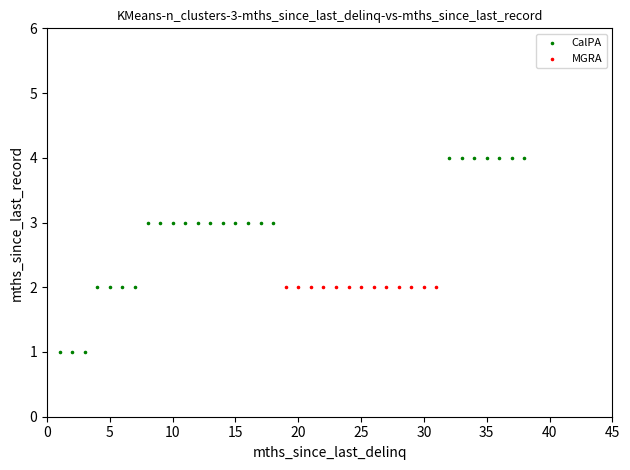

Which series reaches the minimum Y coordinate?

CalPA